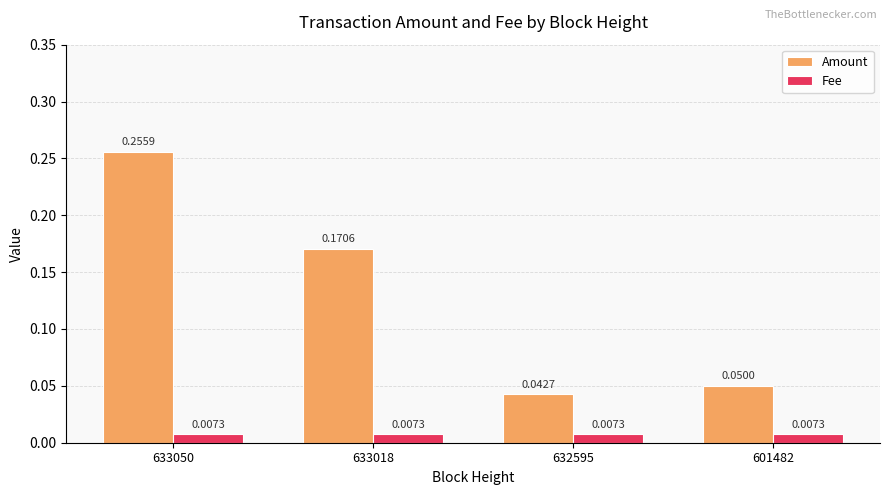

Which series has the largest range (max minus min)?

Amount